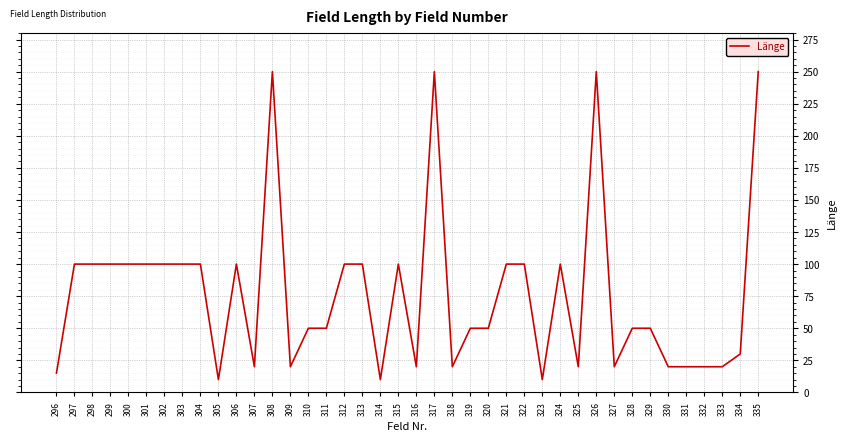

What is the sum of all values?

3075